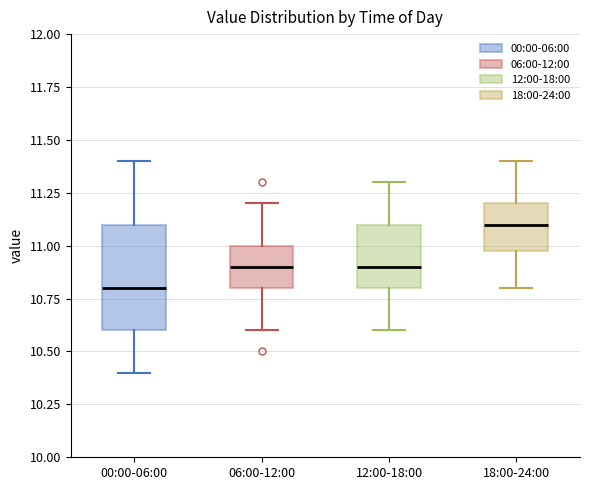

Which box has the lowest median line?

00:00-06:00